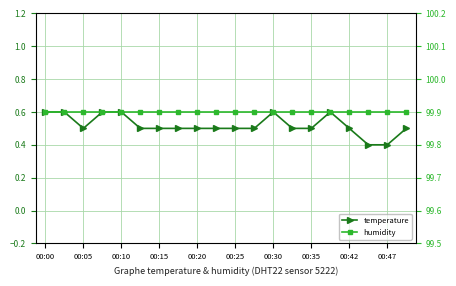

At how many categories does at least one series exceed 54?

20